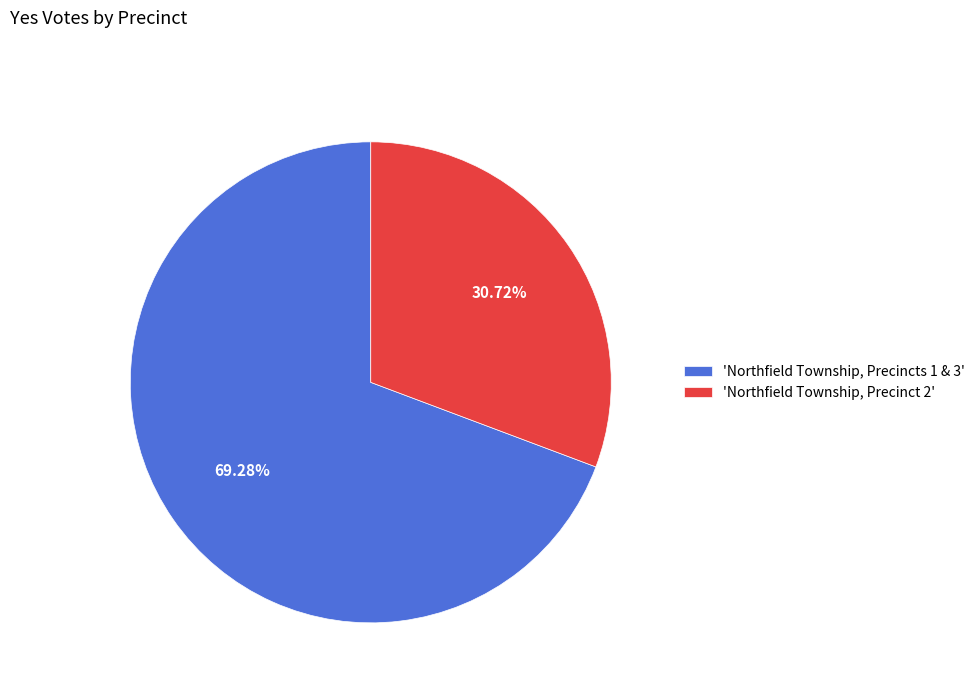

Which has a higher value, 'Northfield Township, Precinct 2' or 'Northfield Township, Precincts 1 & 3'?

'Northfield Township, Precincts 1 & 3'